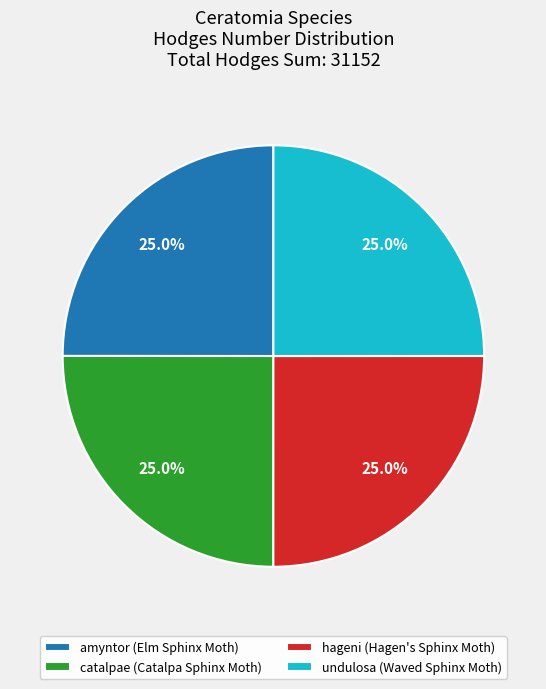

The hageni slice represents 25% of the pie. True or false?

True